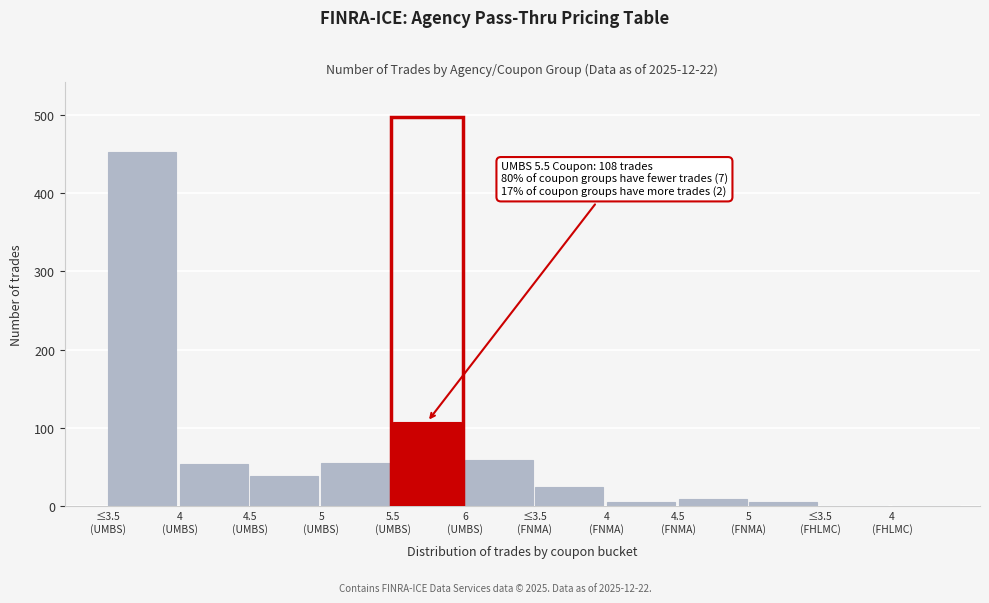

What is the greatest value displayed?

452